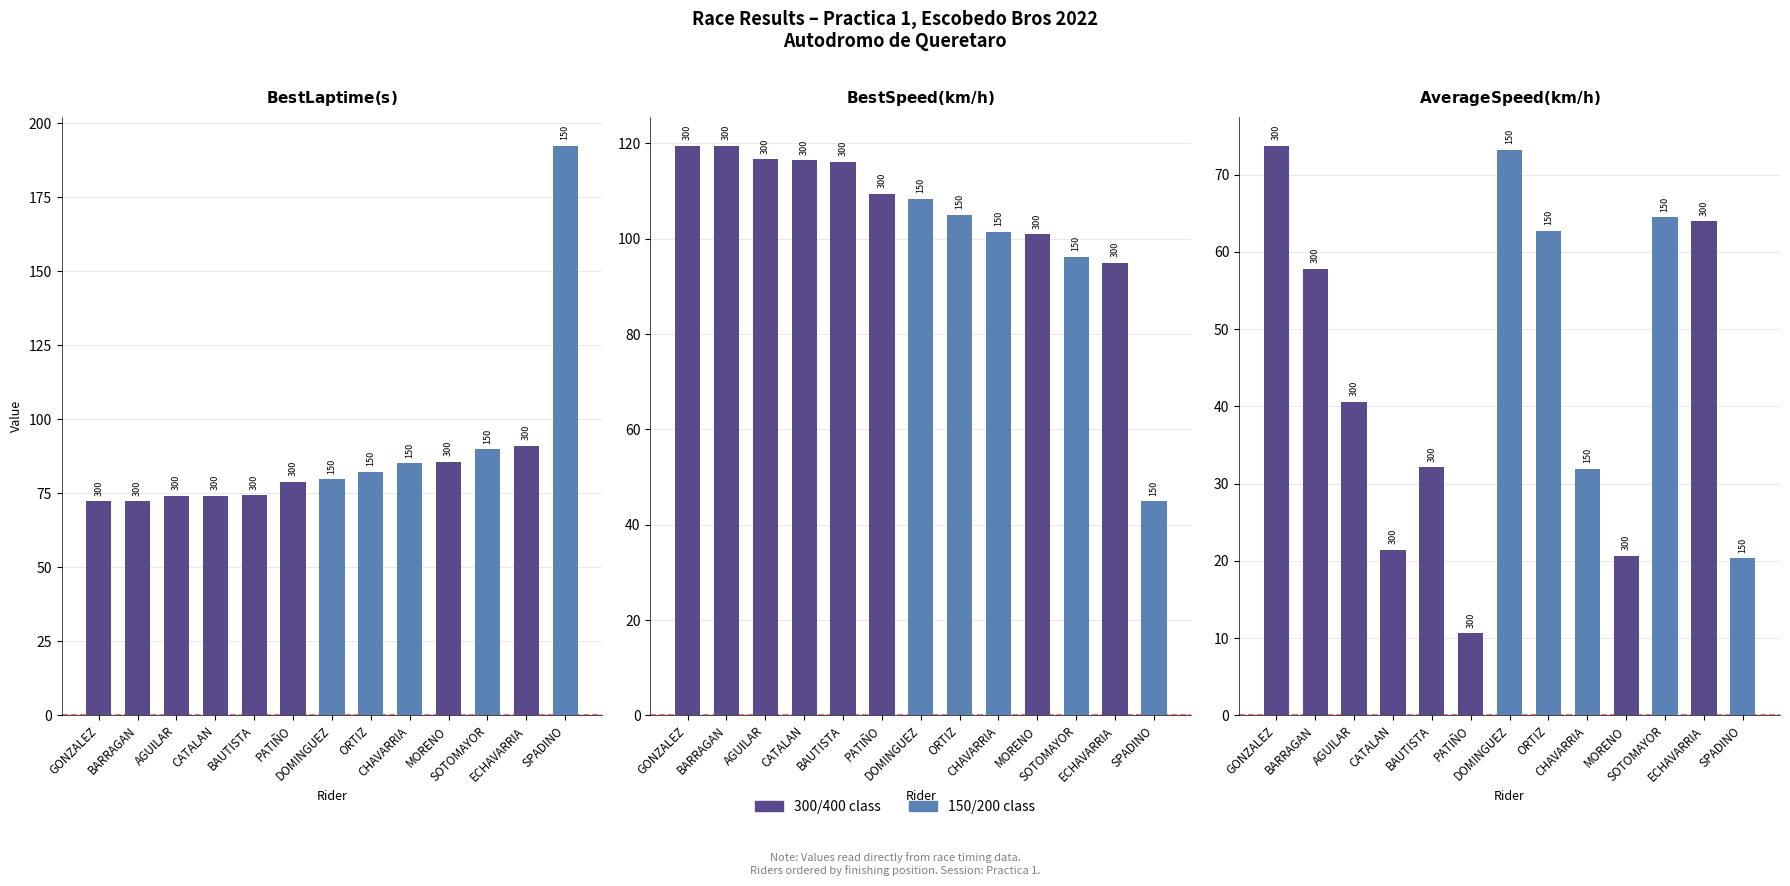

What is the label of the 13th bar from the right?

Santiago GONZALEZ